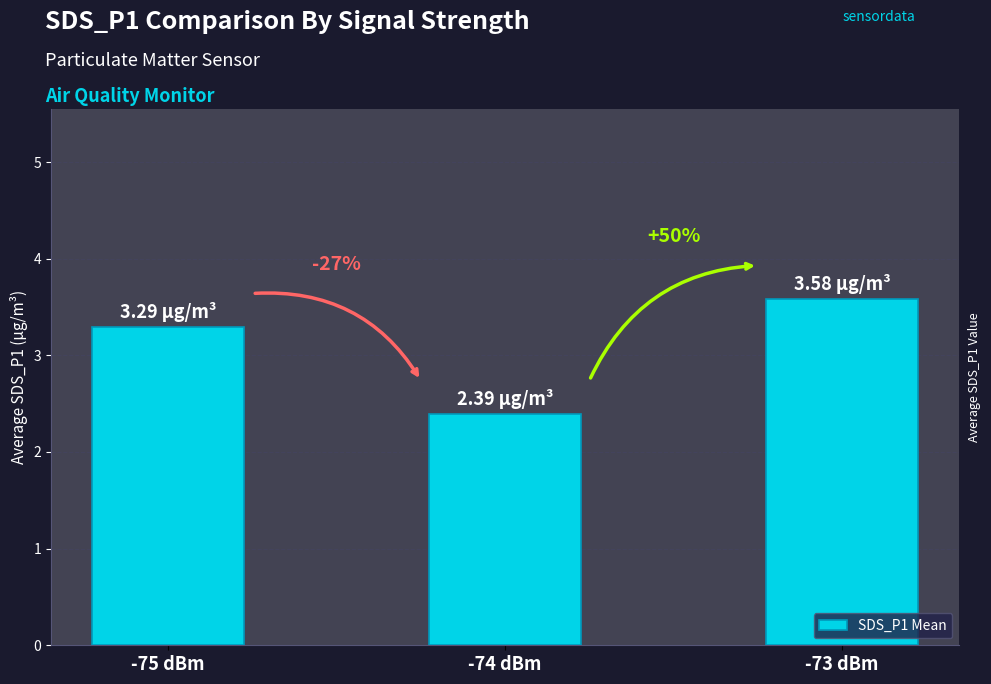

Reading left to right, list all the values displayed in this chart.

3.3	2.4	3.6